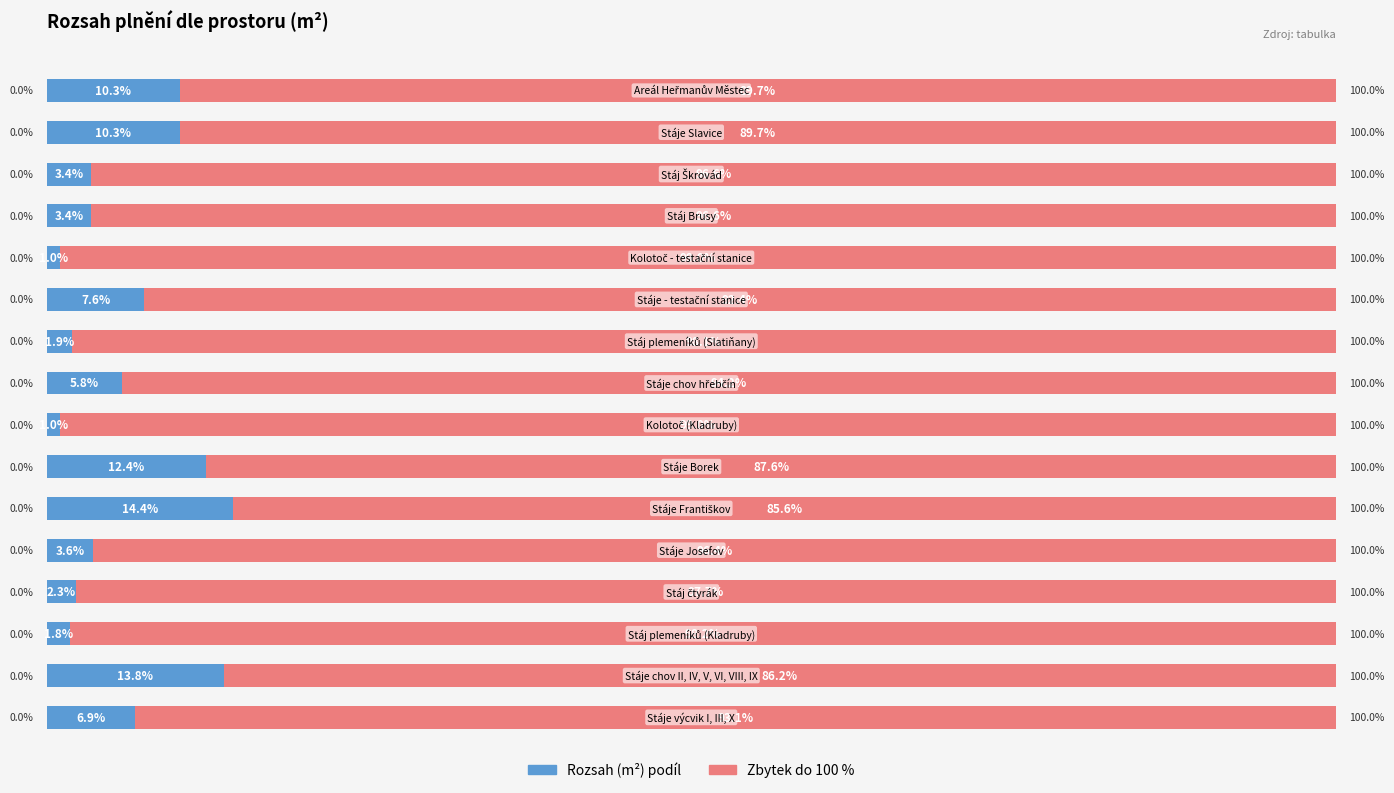

Reading left to right, list all the values displayed in this chart.

Rozsah (m²) podíl: 0=6.9	1=13.8	2=1.8	3=2.3	4=3.6	5=14.4	6=12.4	7=1.0	8=5.8	9=1.9	10=7.6	11=1.0	12=3.4	13=3.4	14=10.3	15=10.3
Zbytek: 0=93.1	1=86.2	2=98.2	3=97.7	4=96.4	5=85.6	6=87.6	7=99.0	8=94.2	9=98.1	10=92.4	11=99.0	12=96.6	13=96.6	14=89.7	15=89.7